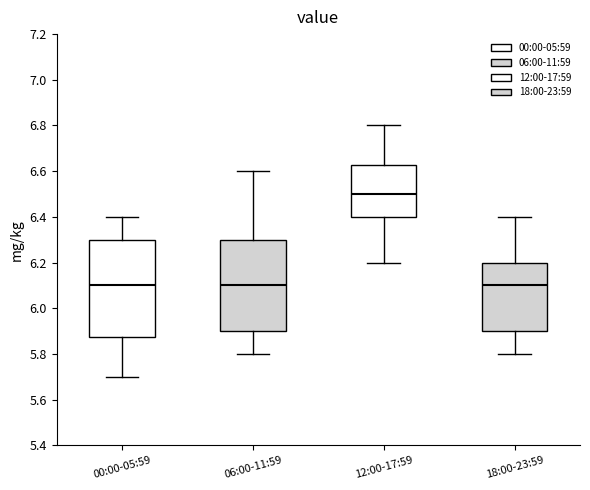

Reading left to right, read every box against the y-axis: the position of its median line, the range the box covers, and the ends of its whiskers. The values are not printed on the chart, so give them approximately, as read against the axis.

00:00-05:59: median 6.10, box 5.88 to 6.30, whiskers 5.70 to 6.40
06:00-11:59: median 6.10, box 5.90 to 6.30, whiskers 5.80 to 6.60
12:00-17:59: median 6.50, box 6.40 to 6.62, whiskers 6.20 to 6.80
18:00-23:59: median 6.10, box 5.90 to 6.20, whiskers 5.80 to 6.40